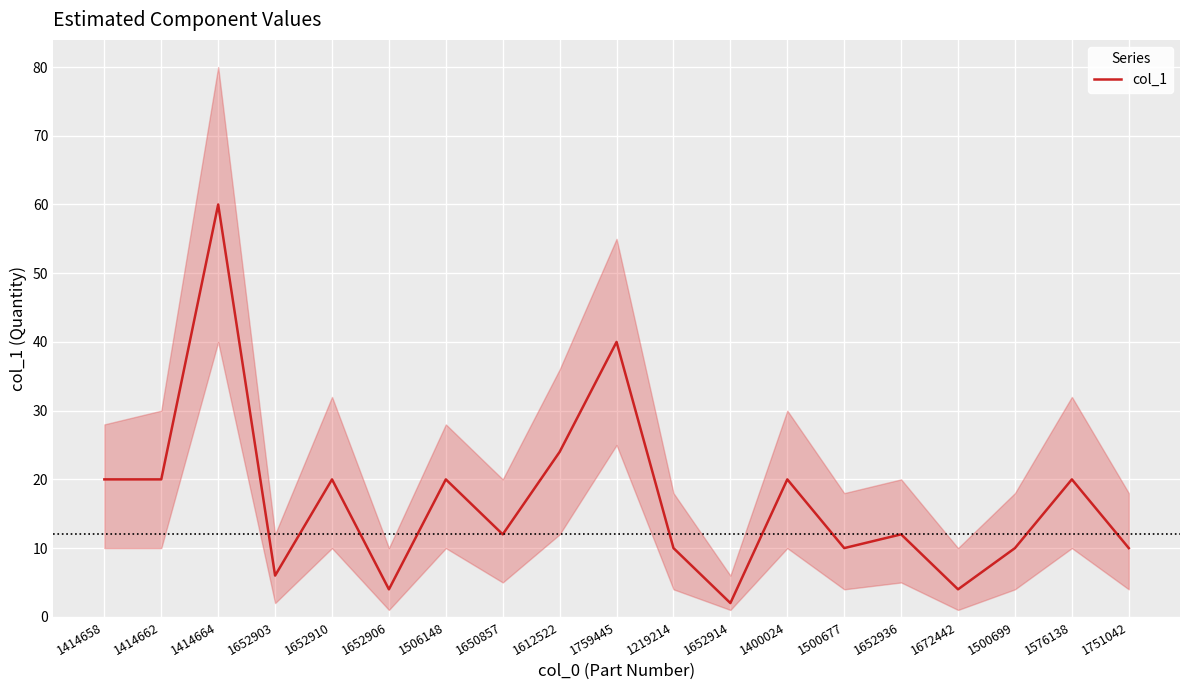

At which category does the chart reach its peak across all series?

1414664